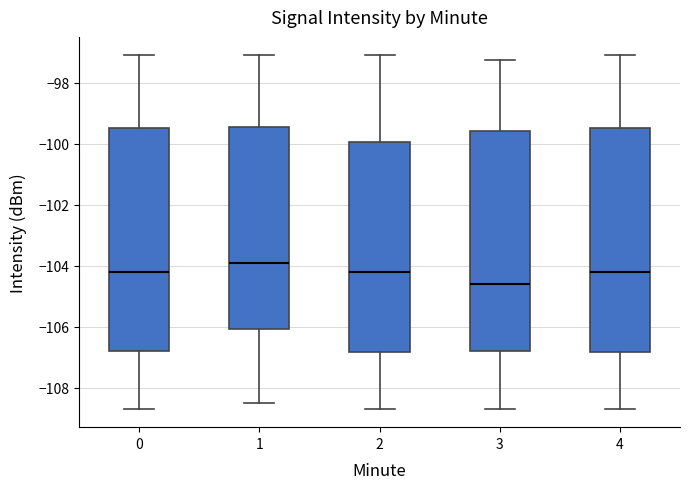

Reading left to right, read every box against the y-axis: the position of its median line, the range the box covers, and the ends of its whiskers. The values are not printed on the chart, so give them approximately, as read against the axis.

0: median -104.2, box -106.8 to -99.4, whiskers -108.8 to -97.0
1: median -104.0, box -106.0 to -99.4, whiskers -108.6 to -97.0
2: median -104.2, box -106.8 to -100.0, whiskers -108.8 to -97.0
3: median -104.6, box -106.8 to -99.6, whiskers -108.8 to -97.2
4: median -104.2, box -106.8 to -99.4, whiskers -108.8 to -97.0